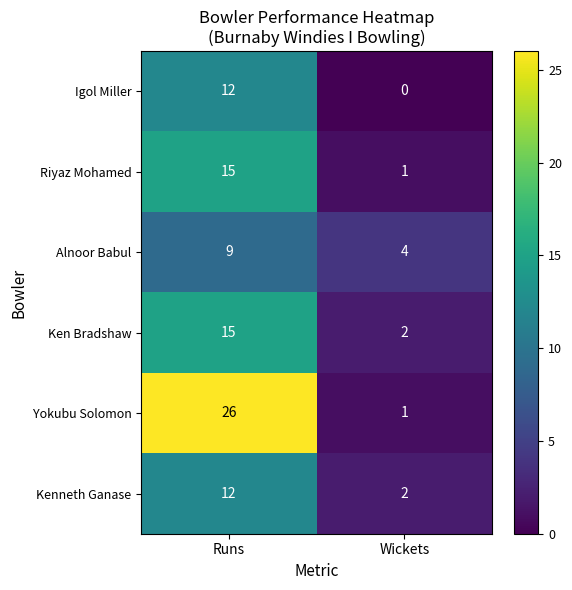

Which series has the largest total across all categories?

Yokubu Solomon